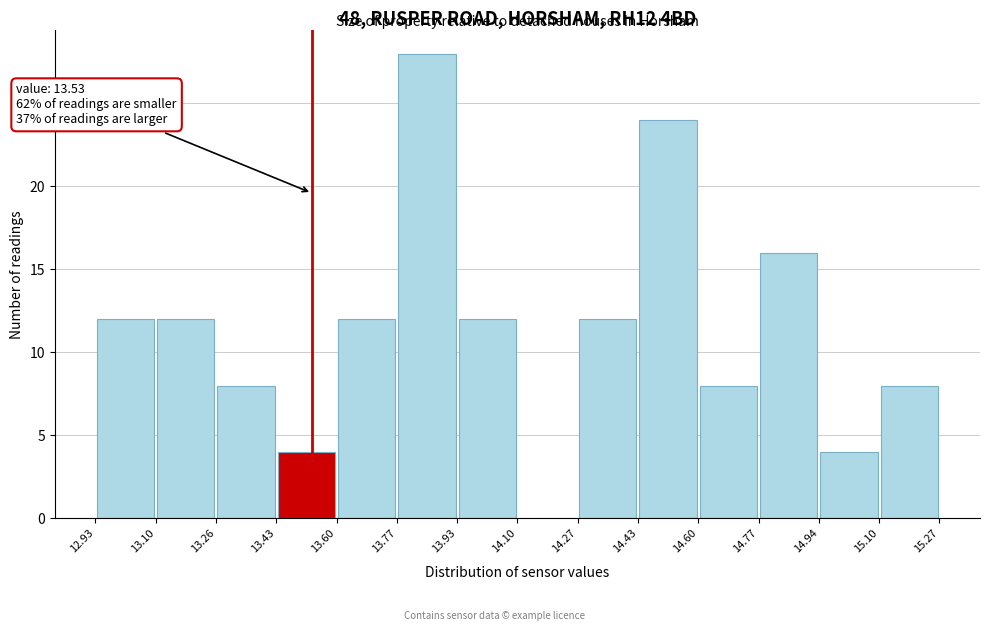

Over which range of the x-axis is the bar tallest?

13.77 to 13.93